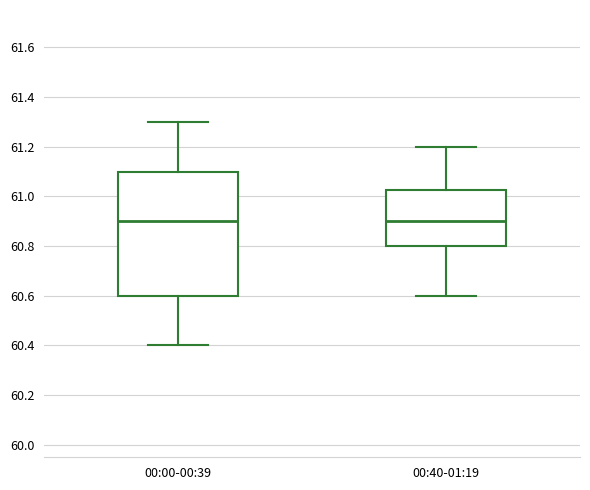

Comparing the boxes themselves (not the whiskers), which one is the tallest?

00:00-00:39